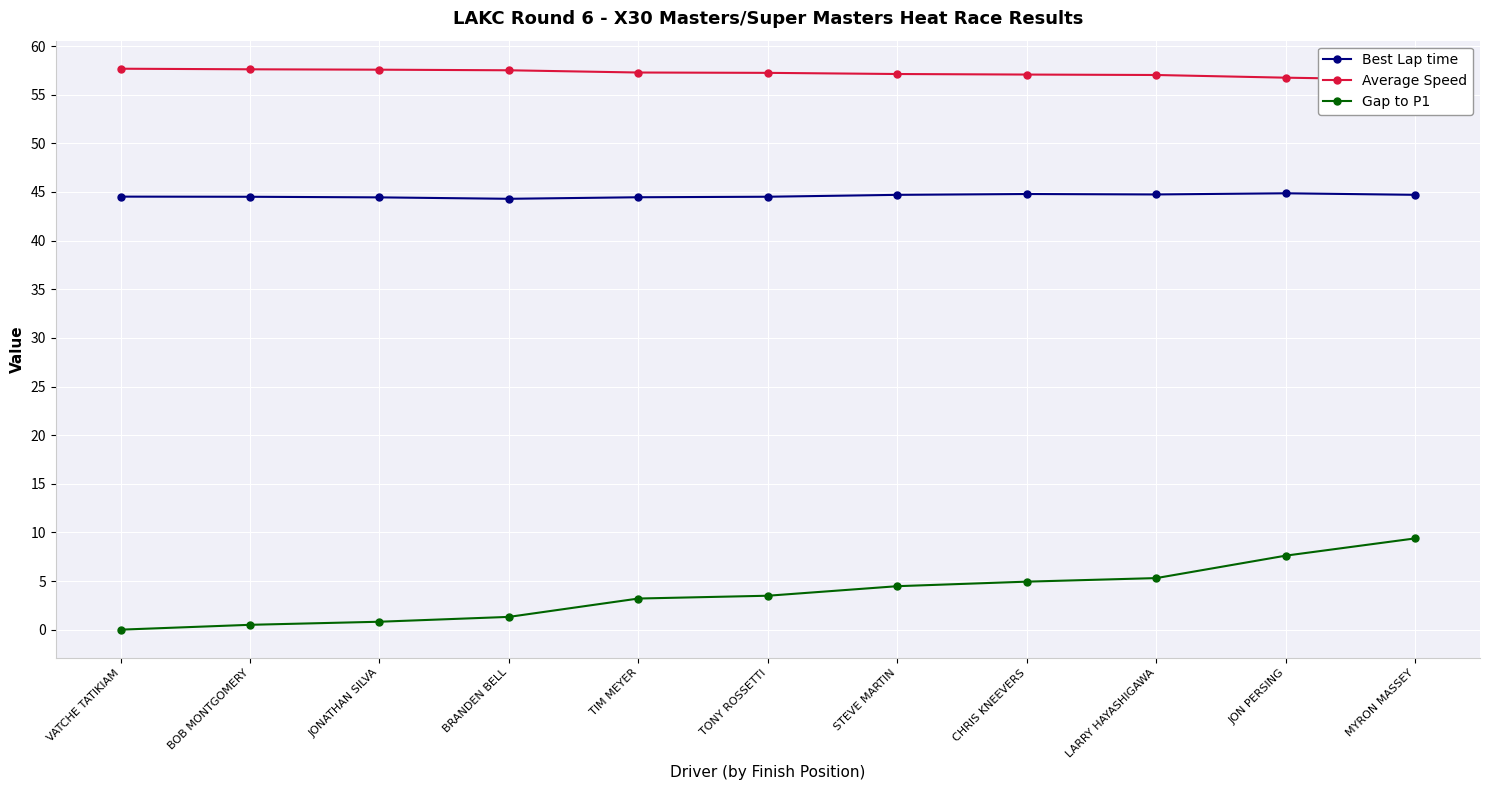

True or false: Best Lap time has a value of 29.3 at LARRY HAYASHIGAWA.

False